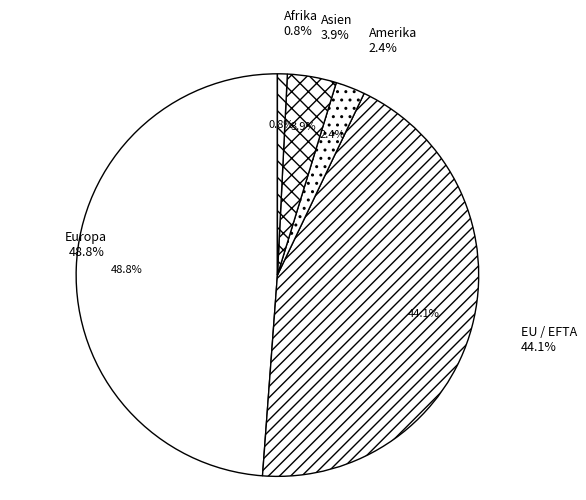

To the nearest percent, what is the difference between the Asien and Amerika slice percentages?

2%